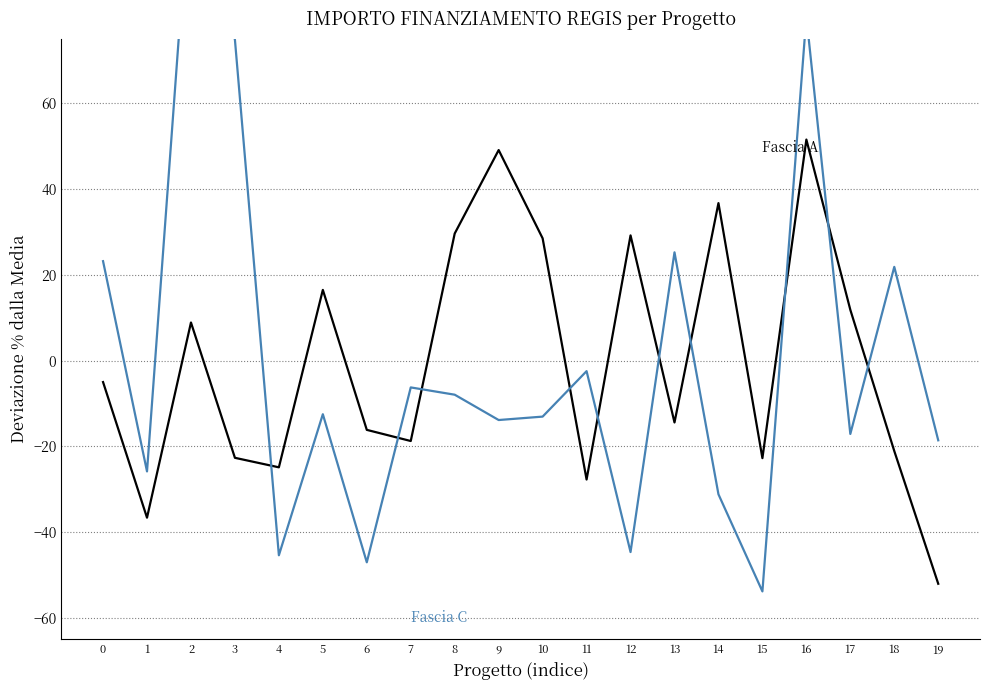

Which label corresponds to the largest value in the chart?

2